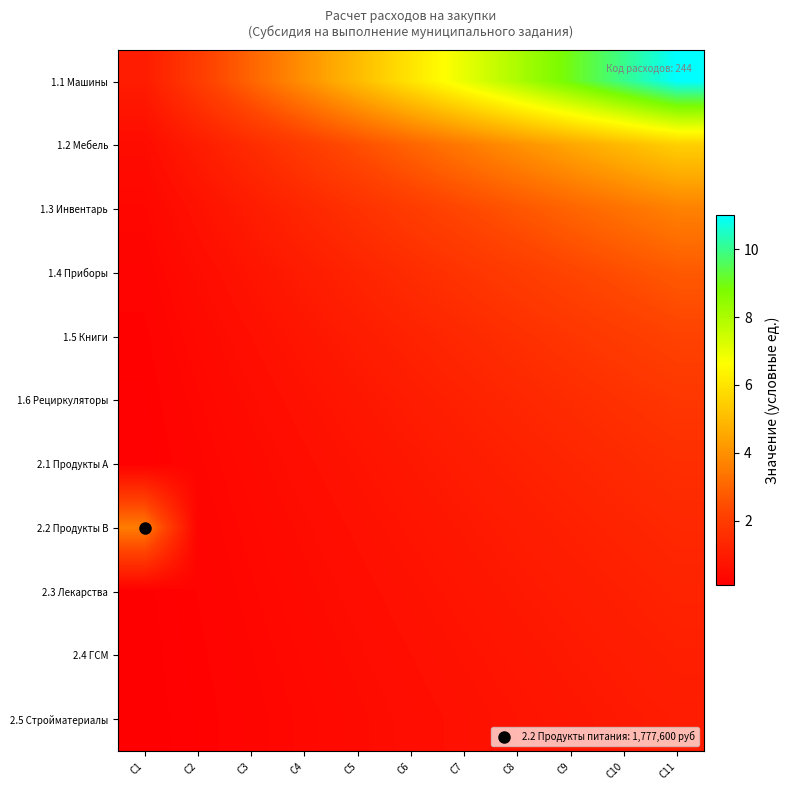

At which category is the sum across all series the highest?

C11